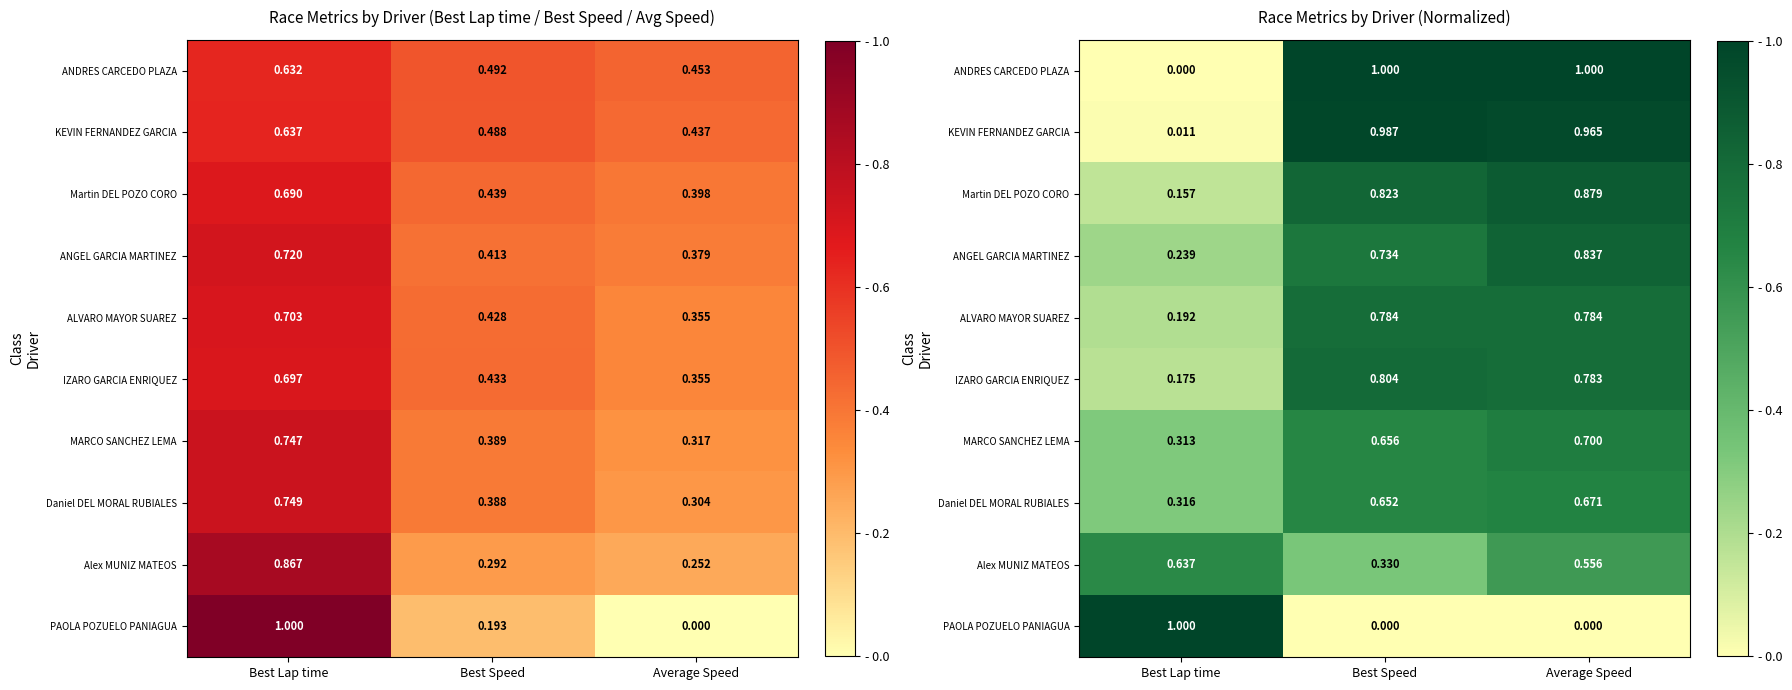

What is the sum of all Daniel DEL MORAL RUBIALES values?

1.6